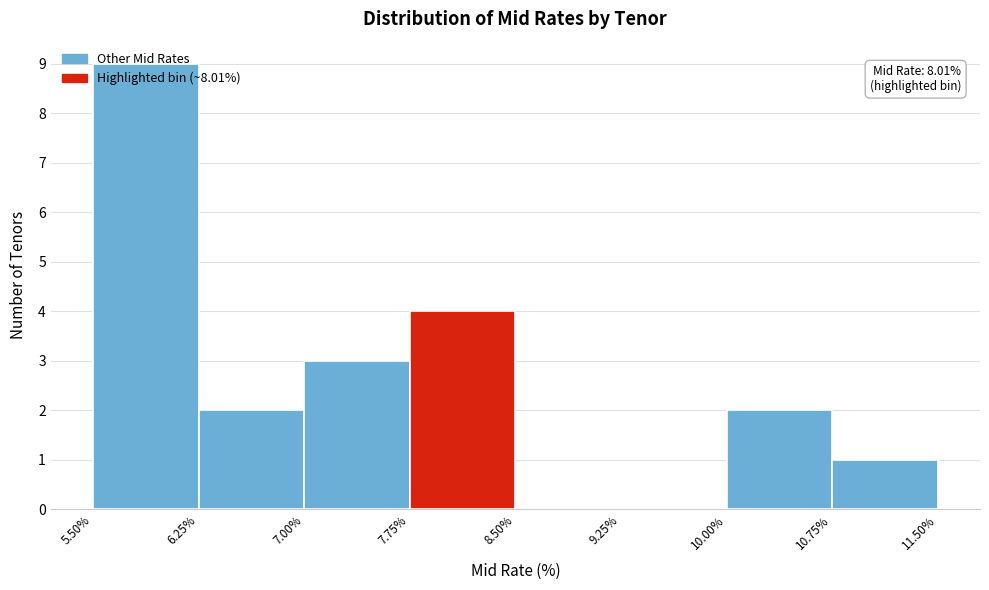

Over which range of the x-axis is the bar tallest?

5.50% to 6.25%